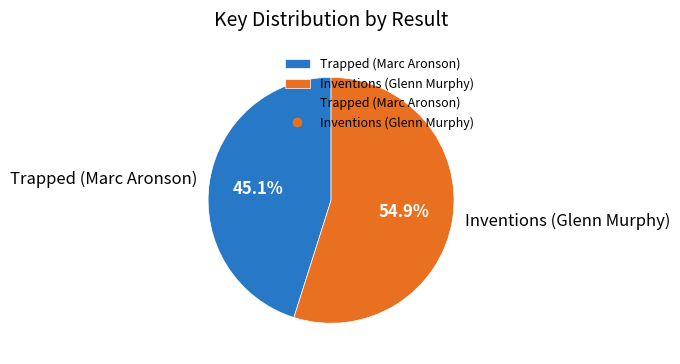

Rank the categories by value from lowest to highest.

Trapped (Marc Aronson), Inventions (Glenn Murphy)